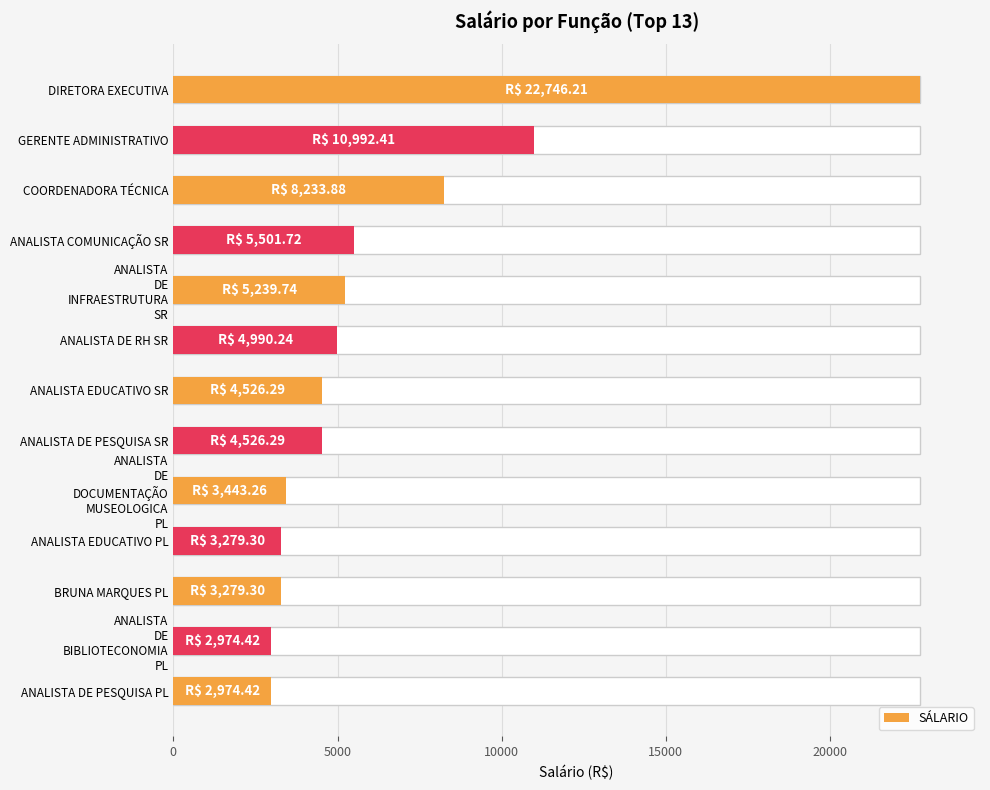

Which has a higher value, ANALISTA EDUCATIVO PL or ANALISTA EDUCATIVO SR?

ANALISTA EDUCATIVO SR